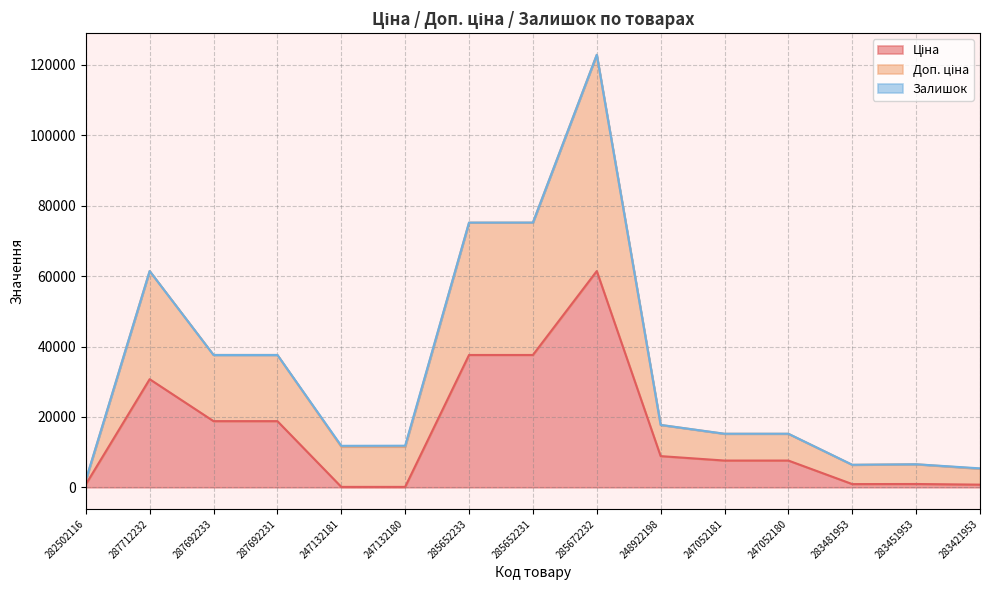

At which category is the sum across all series the highest?

285672232